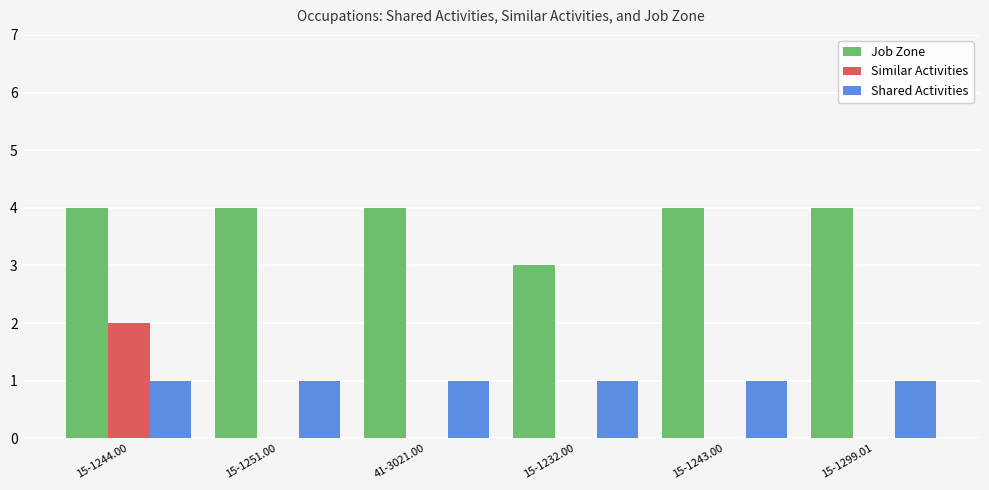

At which category is the sum across all series the highest?

15-1244.00